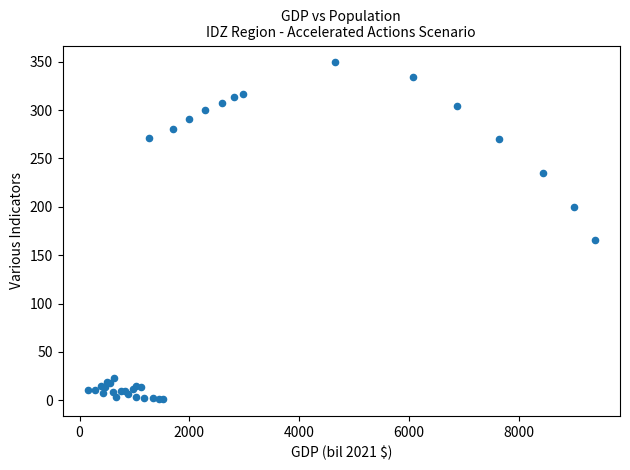

What Y value in the scatter plot is closest to 175?

165.8